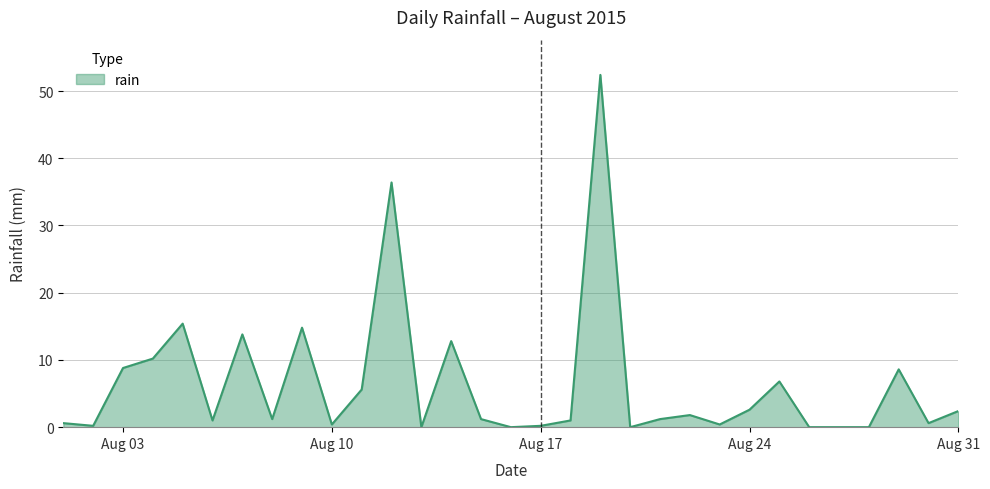

What is the difference between the maximum and minimum values?

52.4